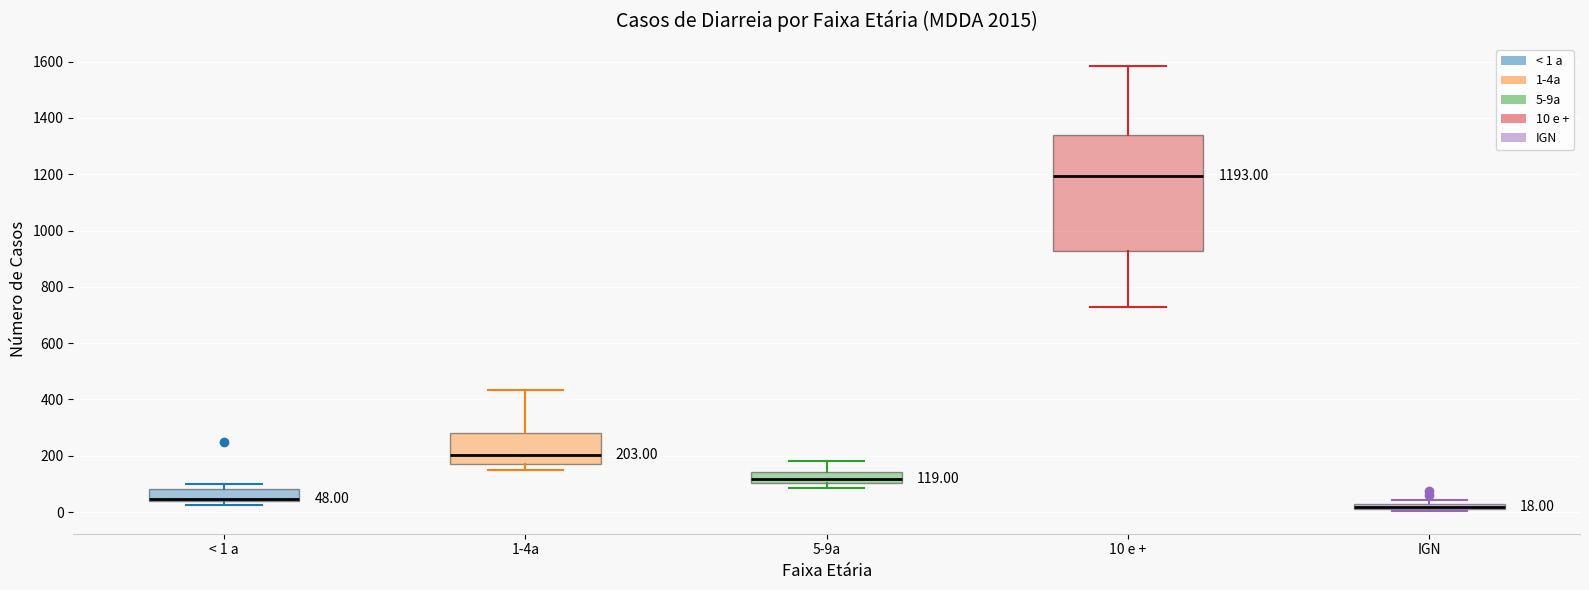

Which box has the highest median line?

10 e +